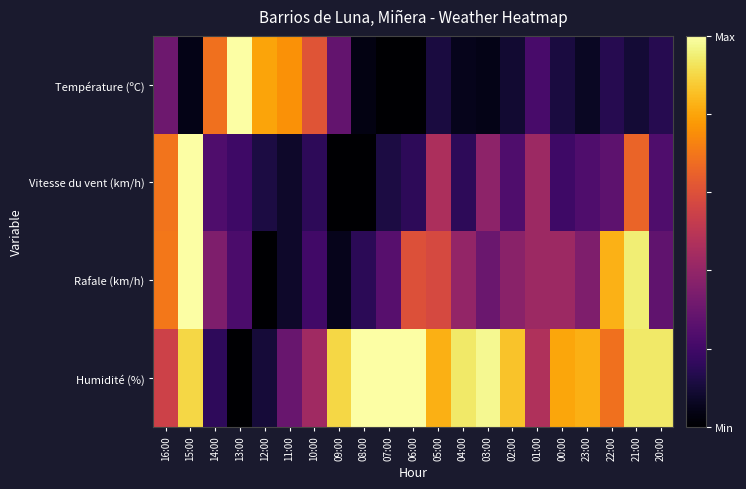

What is the difference between the highest and lowest values at 05:00?

0.7